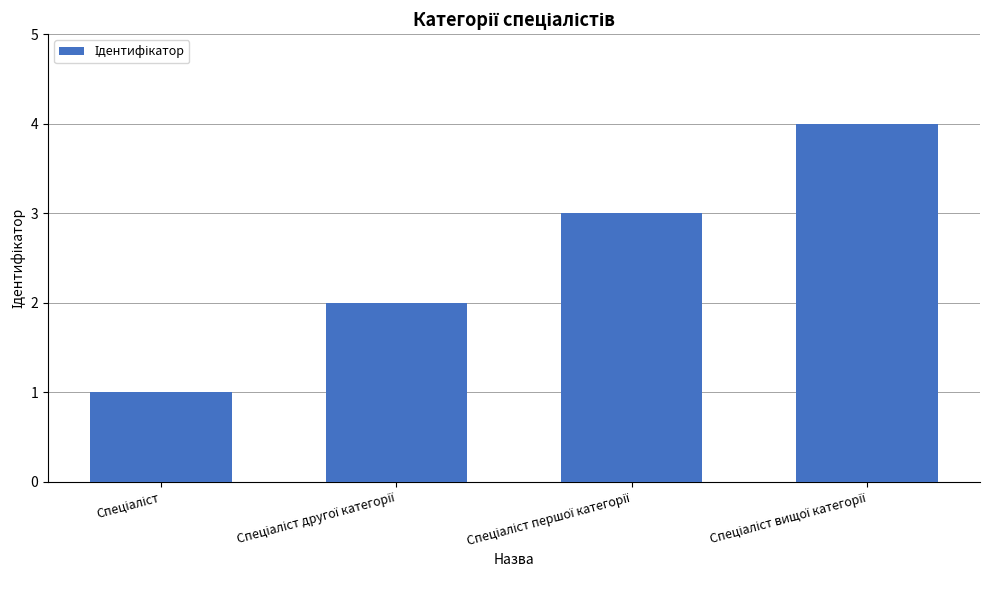

What is the sum of all values?

10